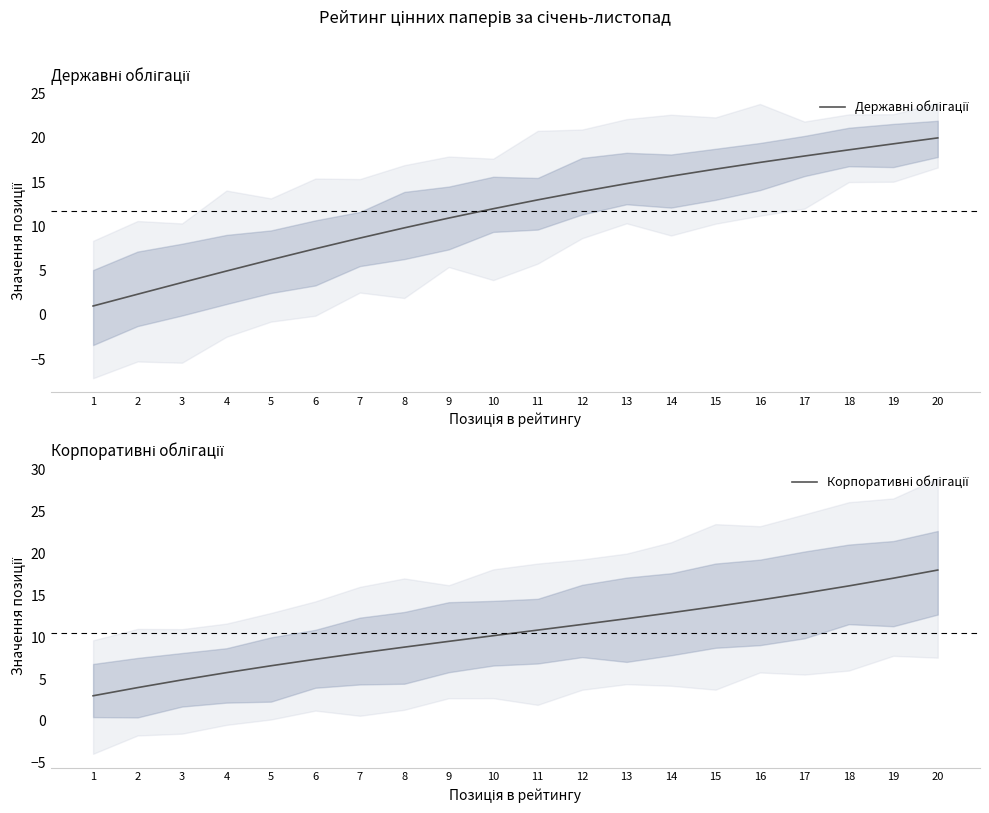

The Державні облігації series shows 22.2 at 11. True or false?

False